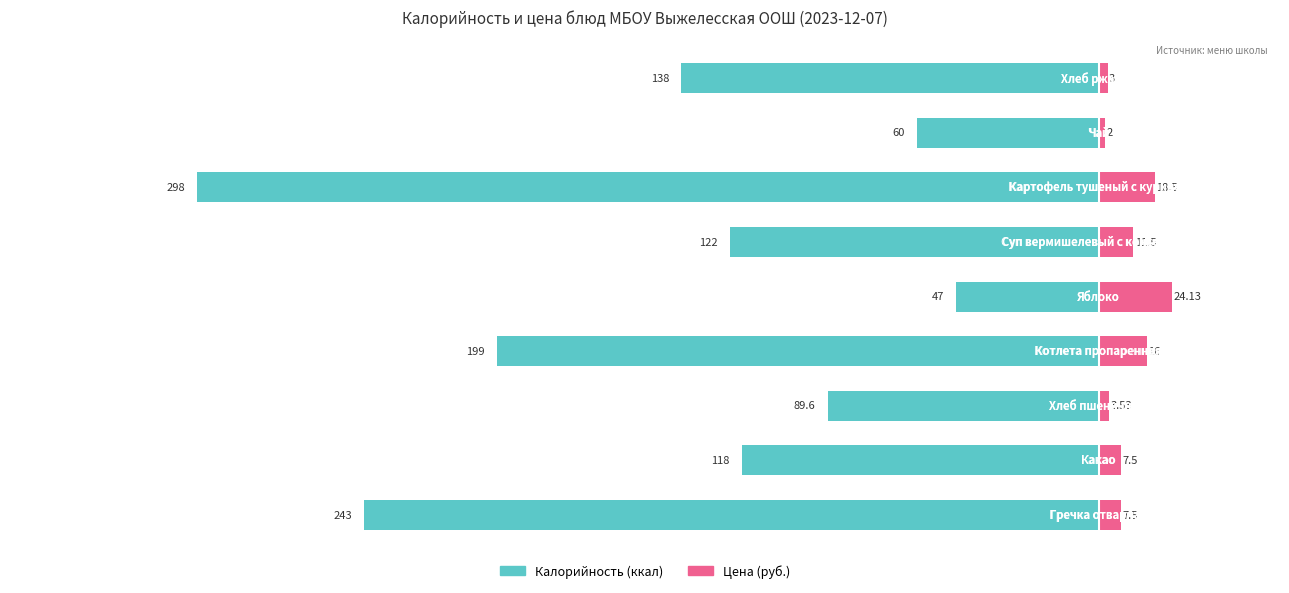

Reading left to right, transcribe all the data shown in this chart.

Калорийность (ккал): −400=-243.0	−350=-118.0	−300=-89.6	−250=-199.0	−200=-47.0	−150=-122.0	−100=-298.0	−50=-60.0	0=-138.0
Цена (руб.): −400=7.5	−350=7.5	−300=3.5	−250=16.0	−200=24.1	−150=11.5	−100=18.5	−50=2.0	0=3.0